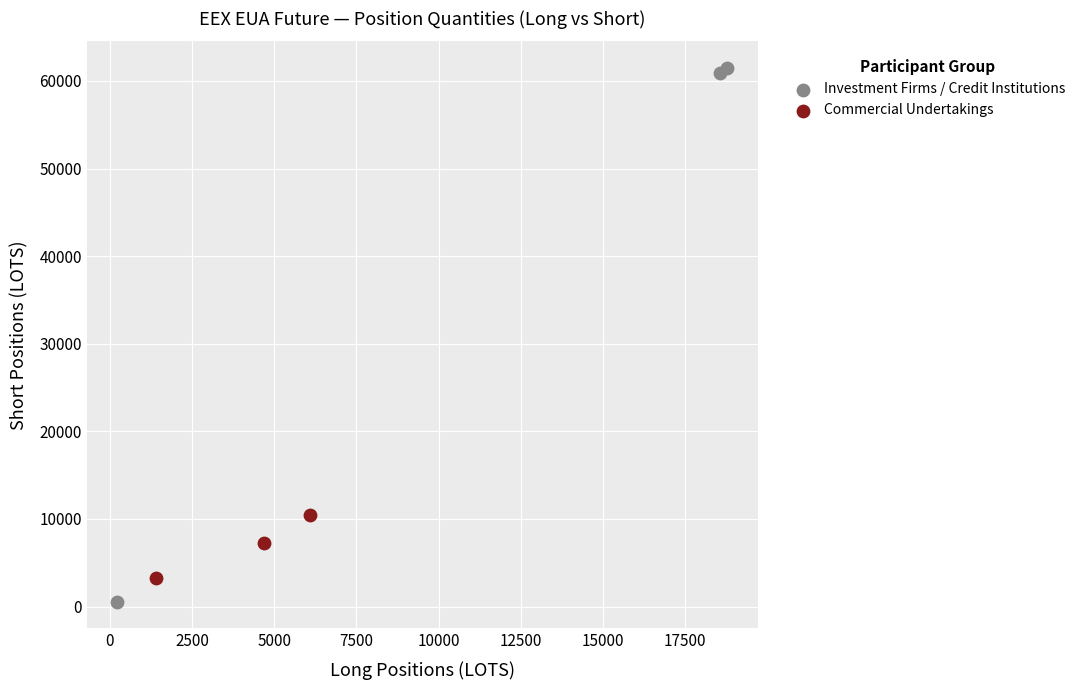

Which series has the largest Y range (max minus min)?

Investment Firms / Credit Institutions